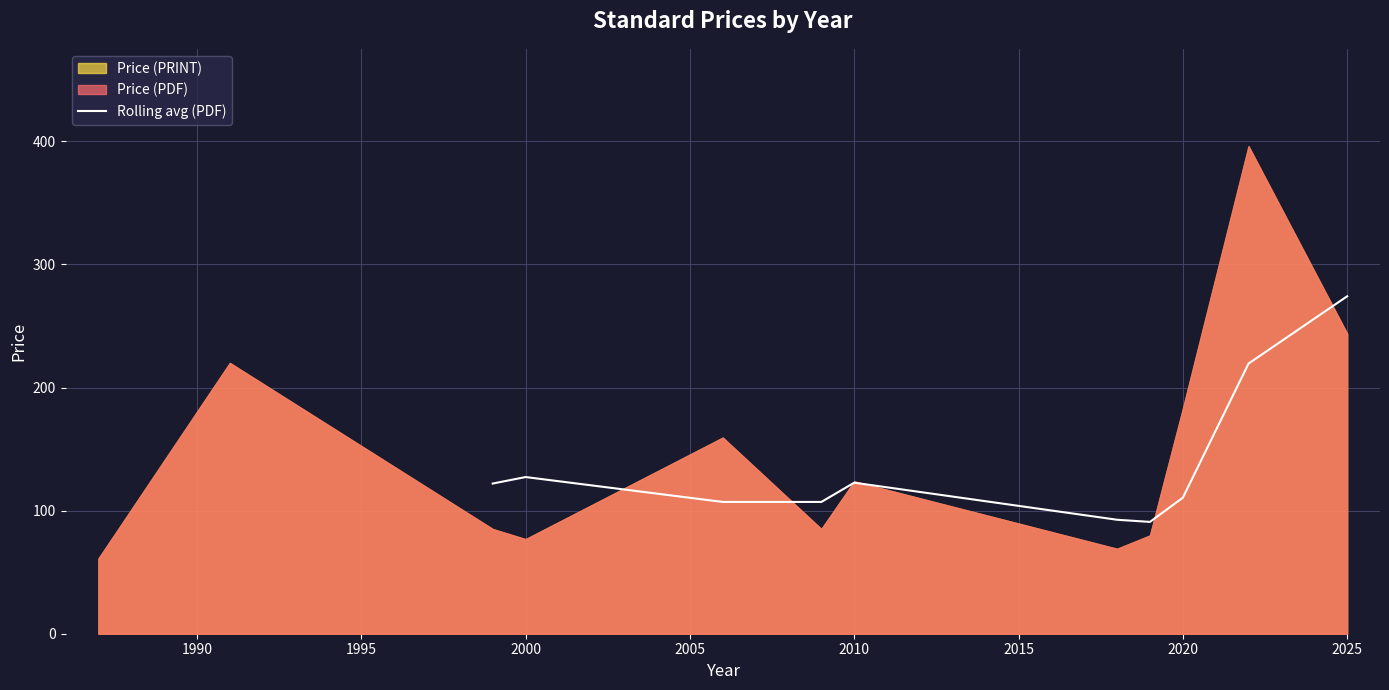

Is it true that Rolling avg (PDF) equals 110.5 at 2020?

True